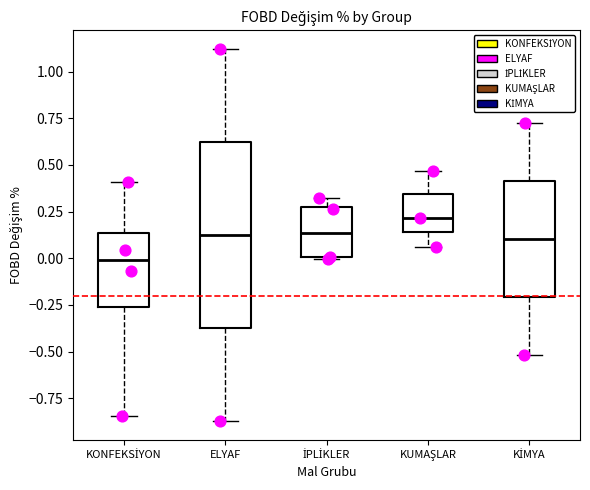

Where does the median line of the box for İPLİKLER sit on the y-axis? The values are not printed on the chart, so give them approximately, as read against the axis.

0.15